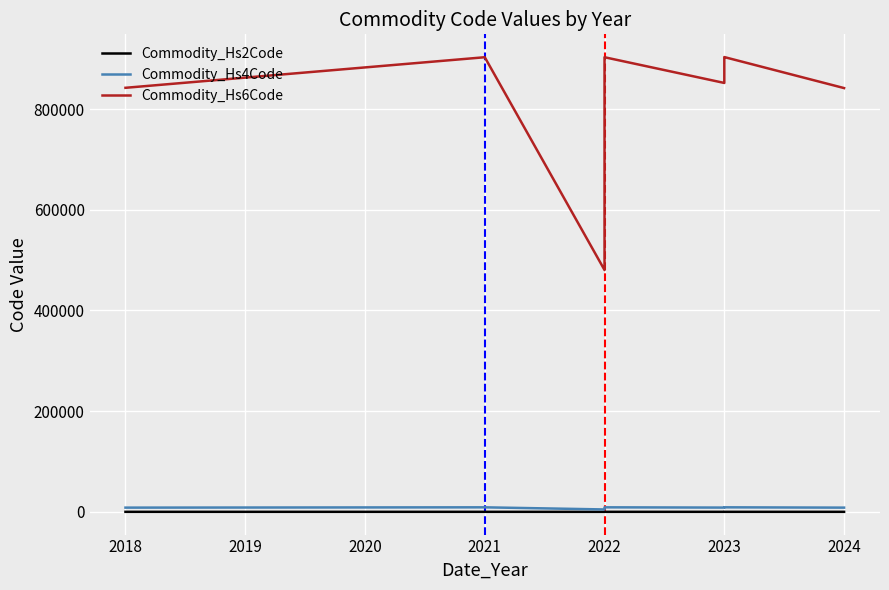

True or false: Commodity_Hs2Code and Commodity_Hs6Code cross at least once.

False